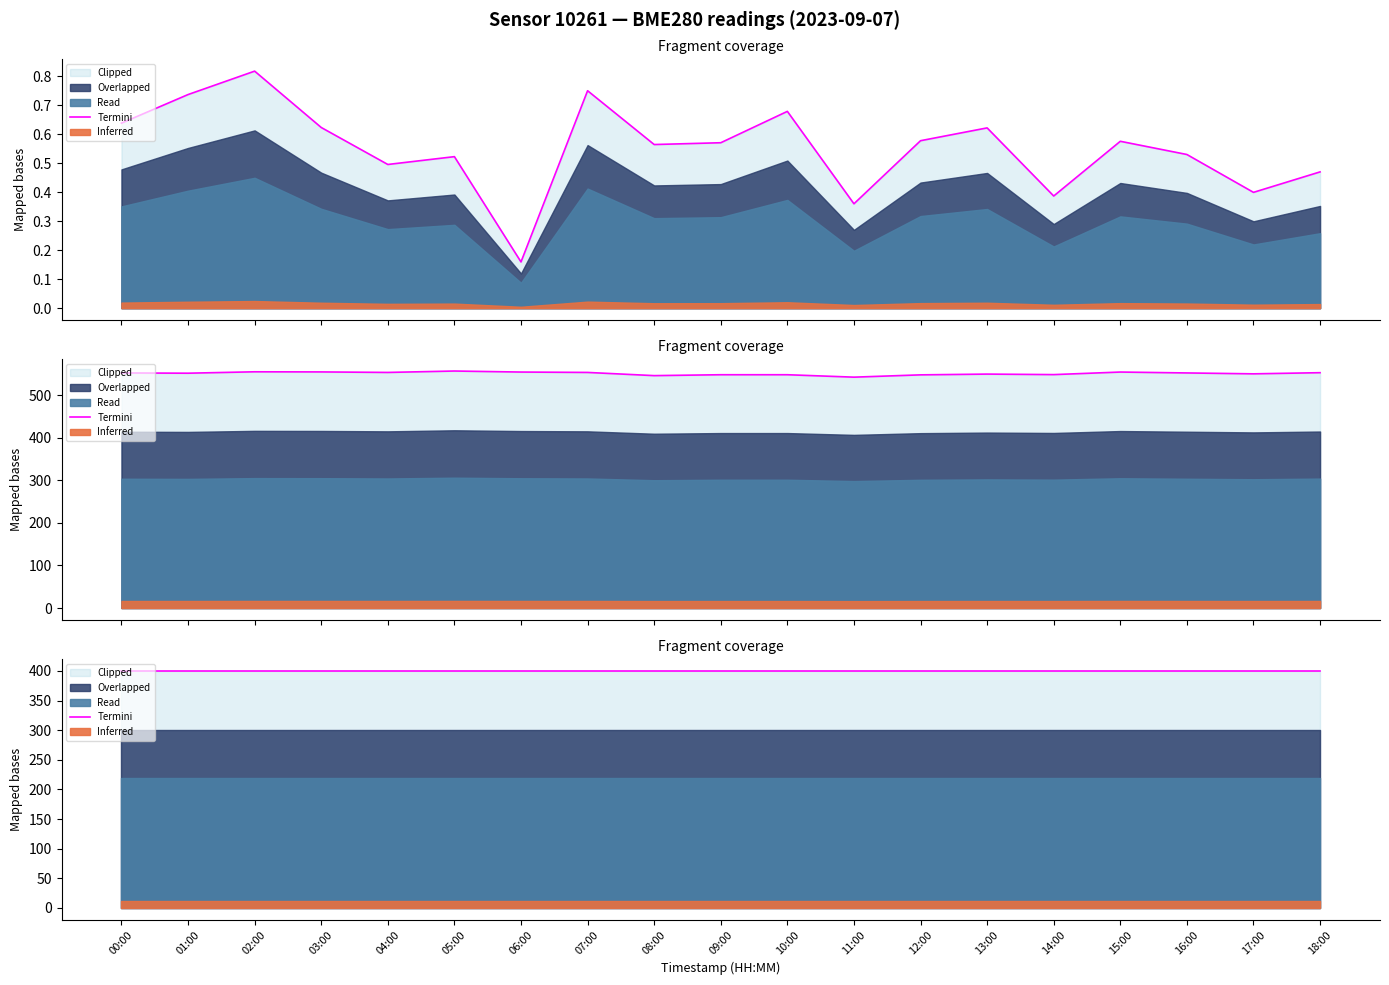

What is the label of the 16th point from the left?

15:00